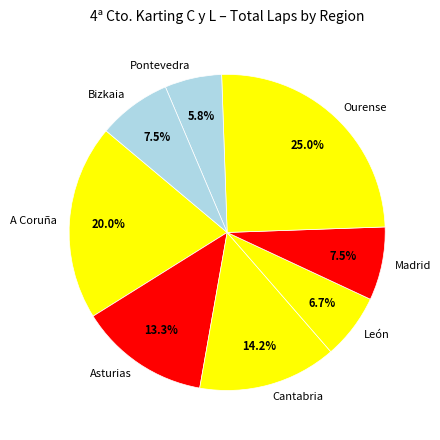

Combined, do Ourense and Pontevedra account for over 50%?

No